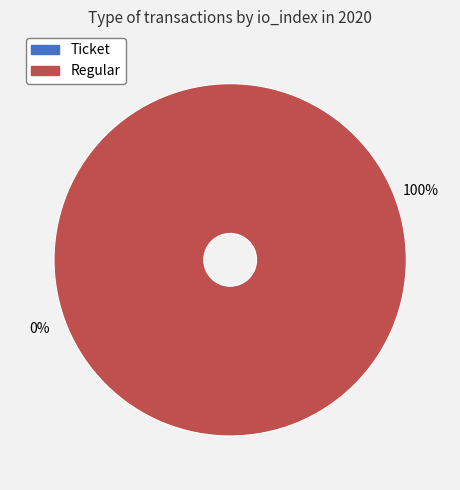

Does Regular account for over 50% of the chart?

Yes